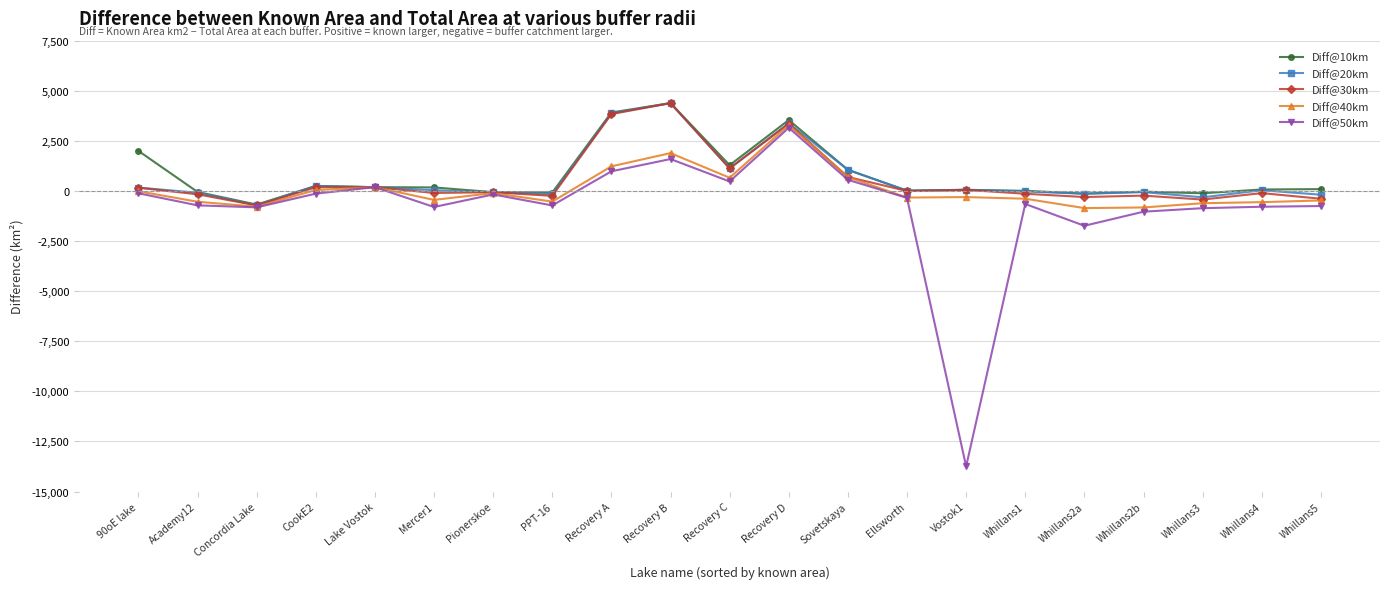

What is the label of the 11th point from the right?

Recovery C